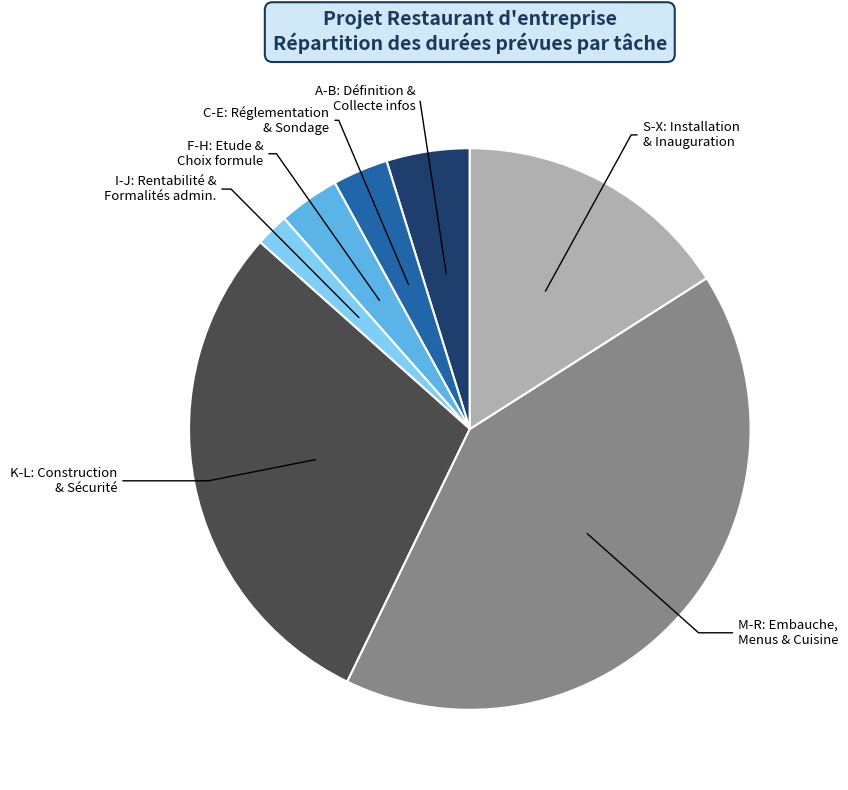

Is it true that A-B: Définition & Collecte infos is 5% of the pie?

True